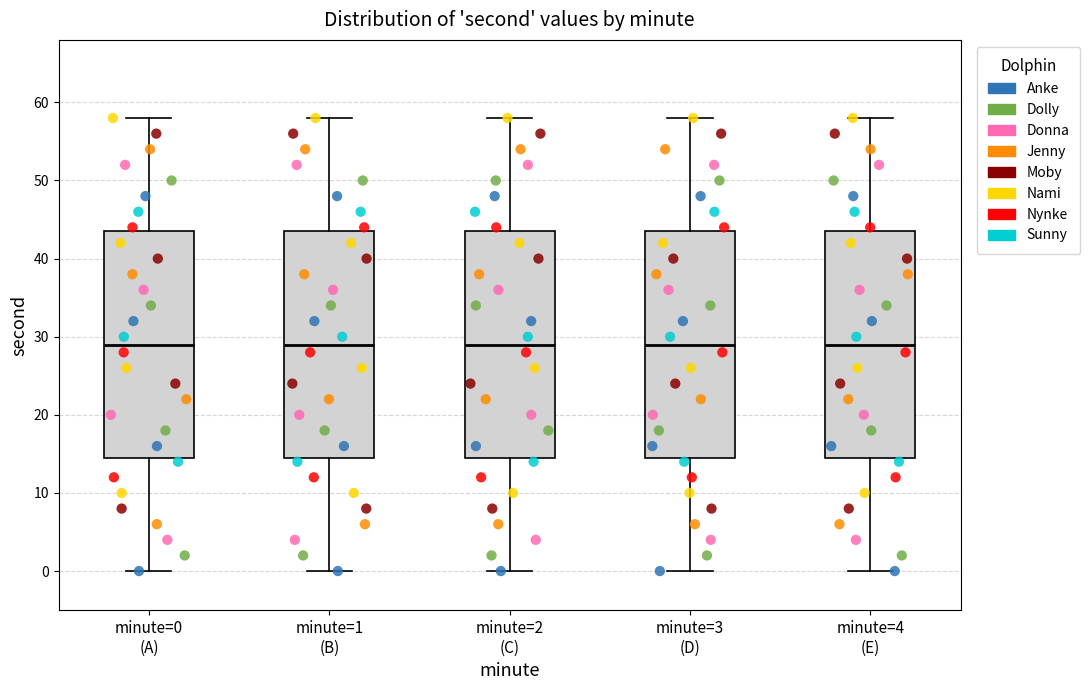

Where is the upper edge of the box for minute=2 (C) on the y-axis? The values are not printed on the chart, so give them approximately, as read against the axis.

44